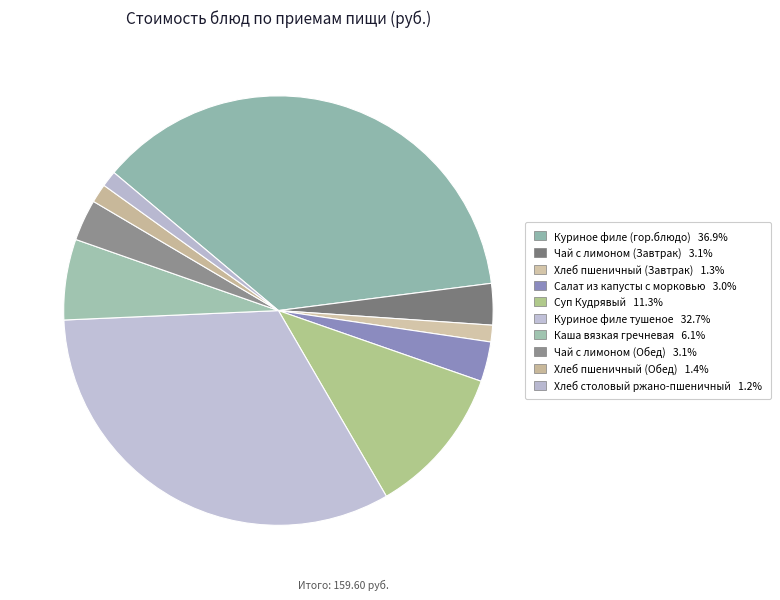

To the nearest percent, what percentage of the pie is Салат из капусты с морковью?

3%